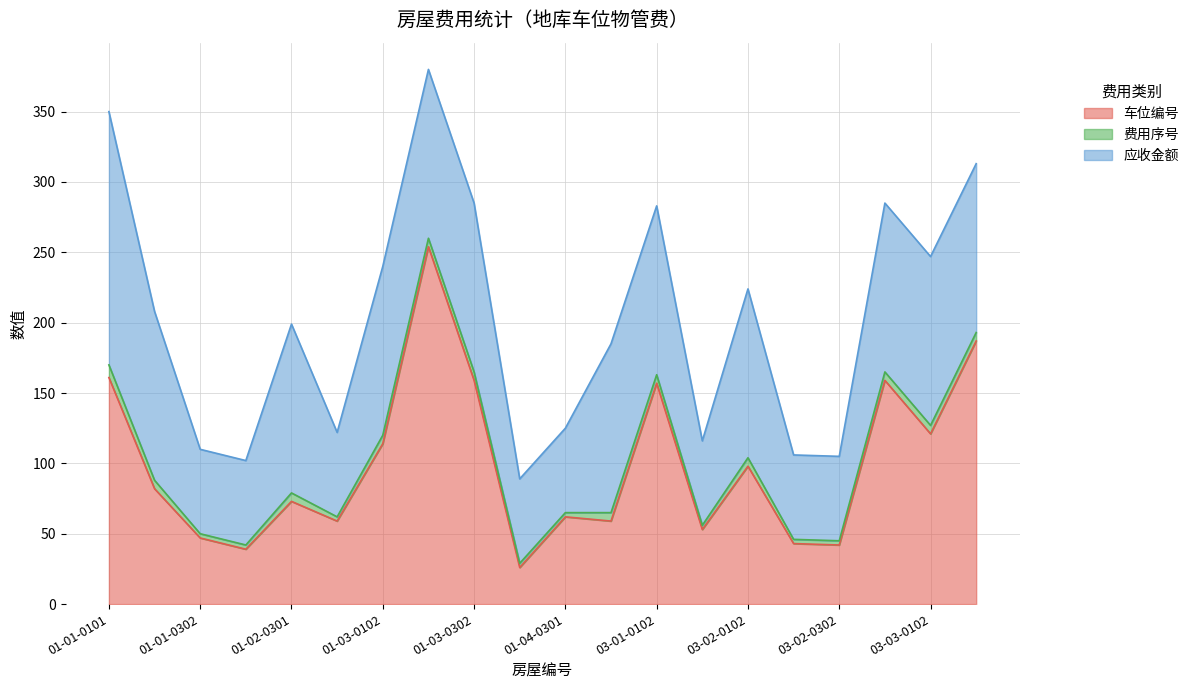

What is the difference between the maximum and second lowest values in the 应收金额 series?

120